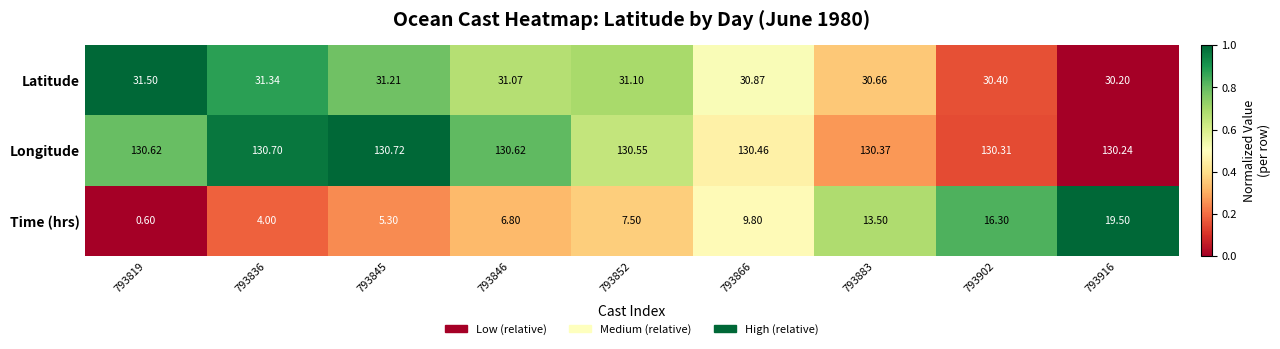

List the series in order of their peak value, highest first.

Longitude, Latitude, Time (hrs)